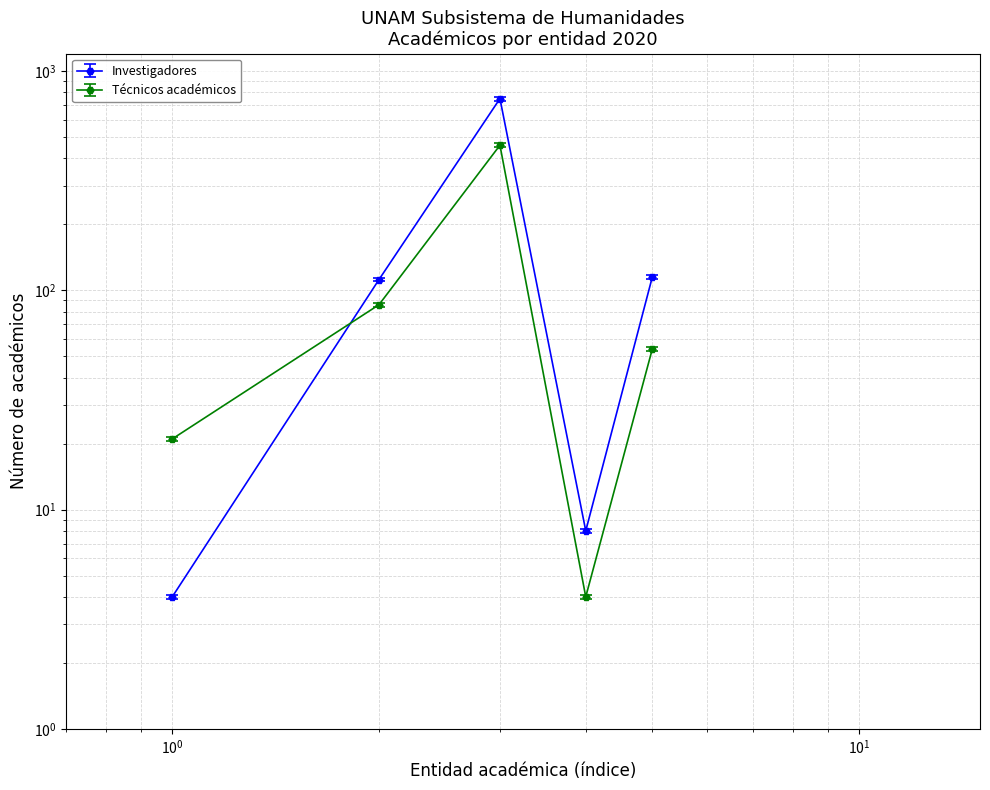

What is the maximum value shown in the chart?

764.0